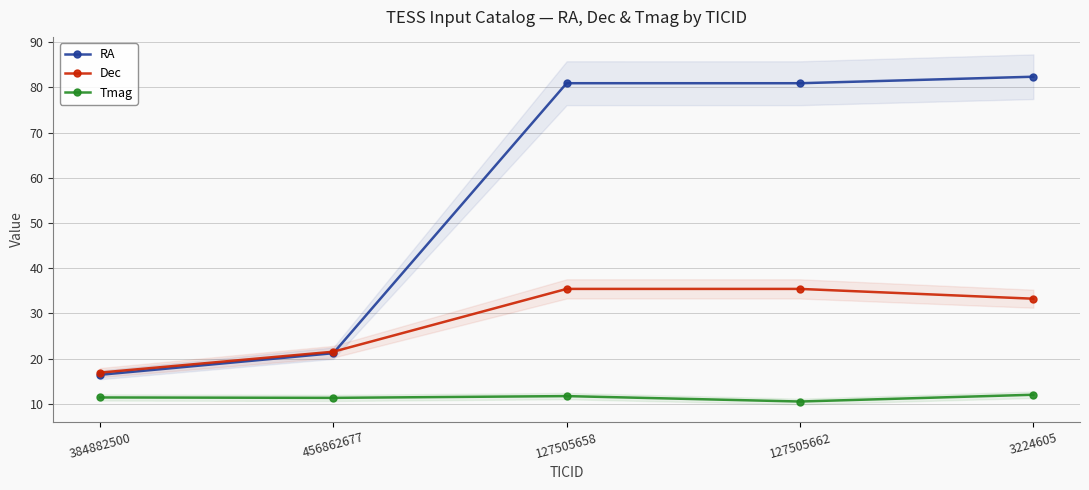

Which label corresponds to the smallest value in the chart?

127505662